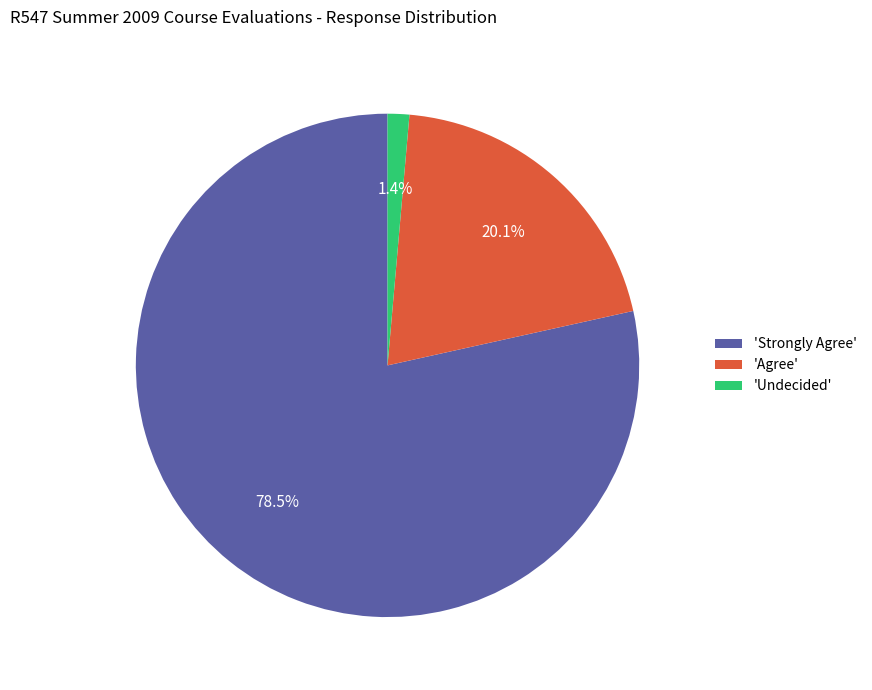

Which category has the smallest portion of the pie?

'Undecided'